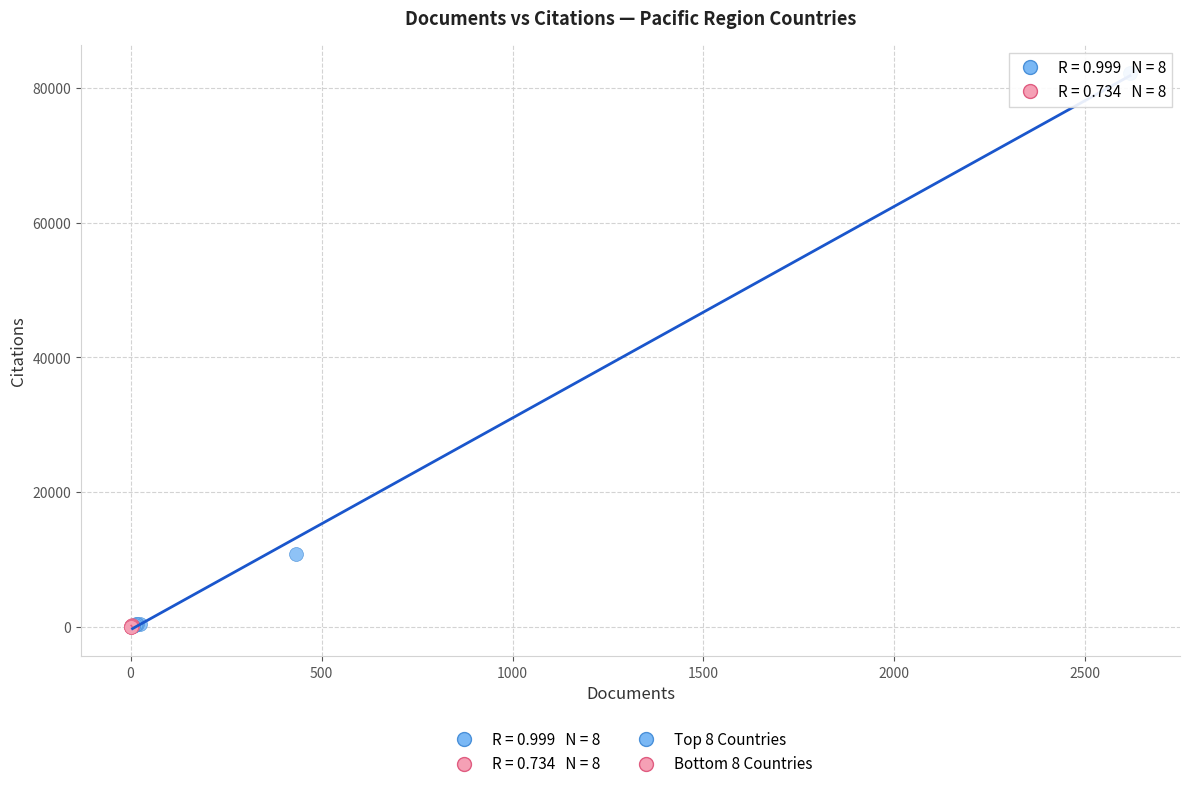

Which series has the largest Y range (max minus min)?

Top 8 Countries